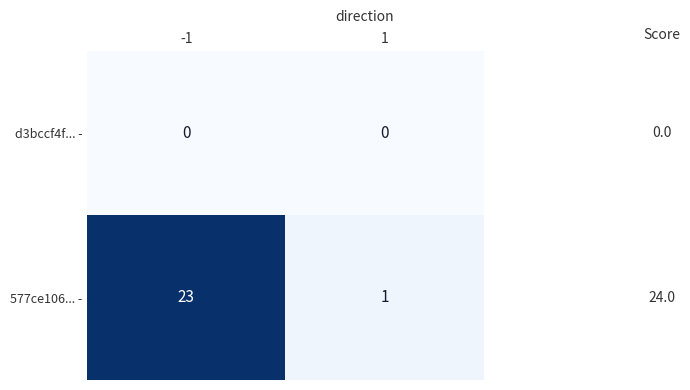

What is the highest value of the 577ce106... - series?

23